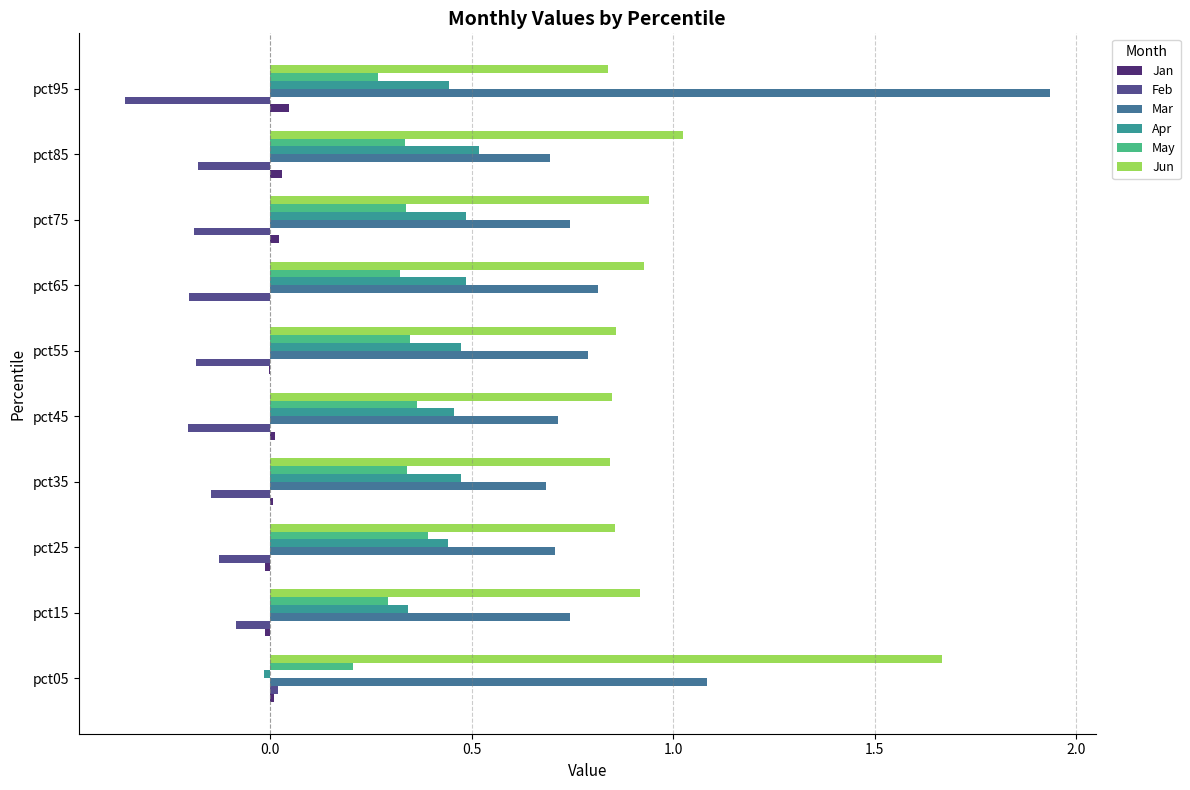

What is the sum of all Mar values?

8.9